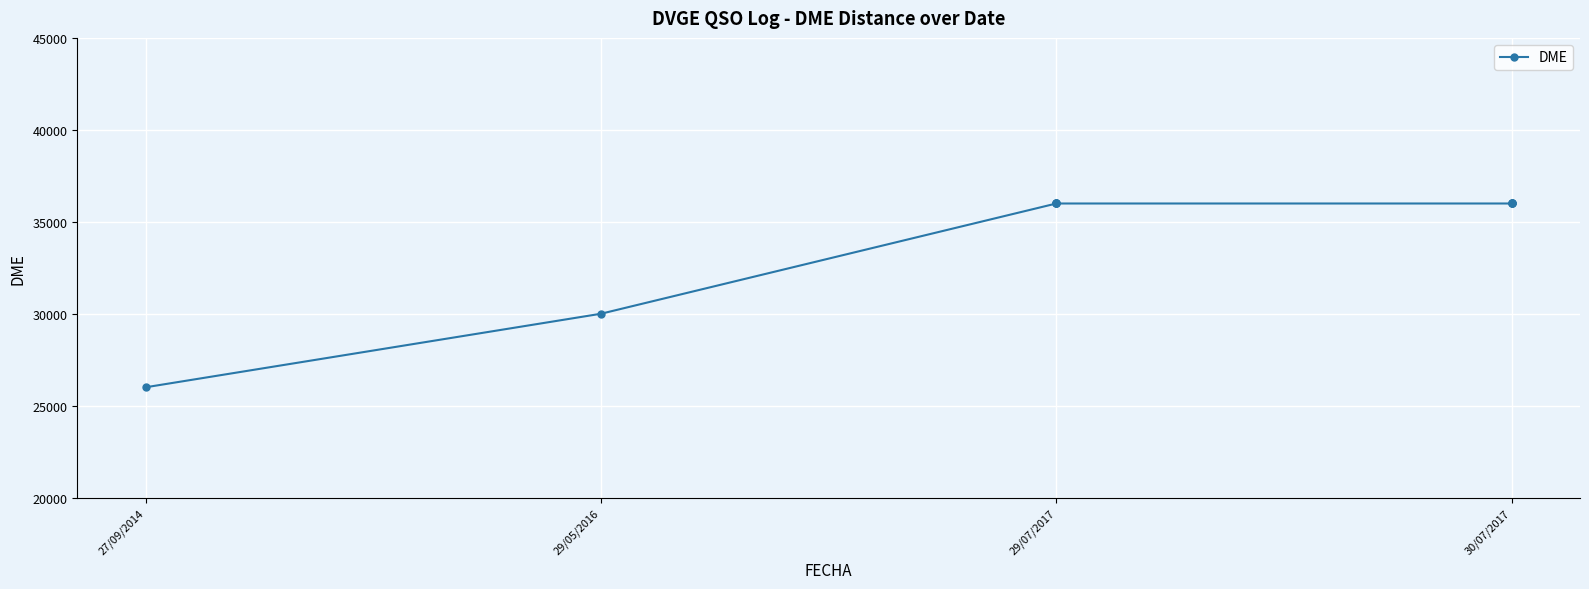

What is the smallest value displayed?

26020